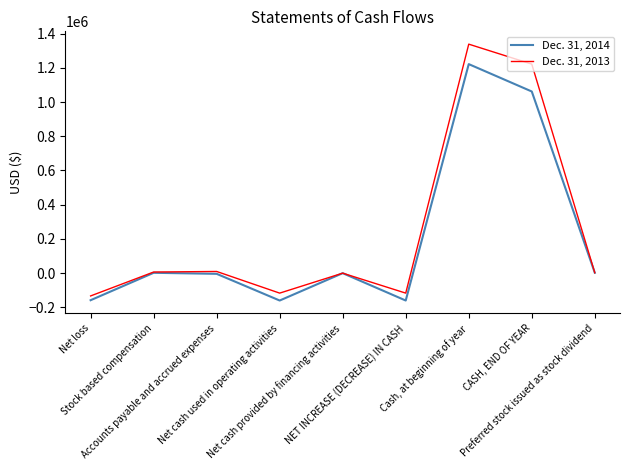

What position from the right is Cash, at beginning of year?

3